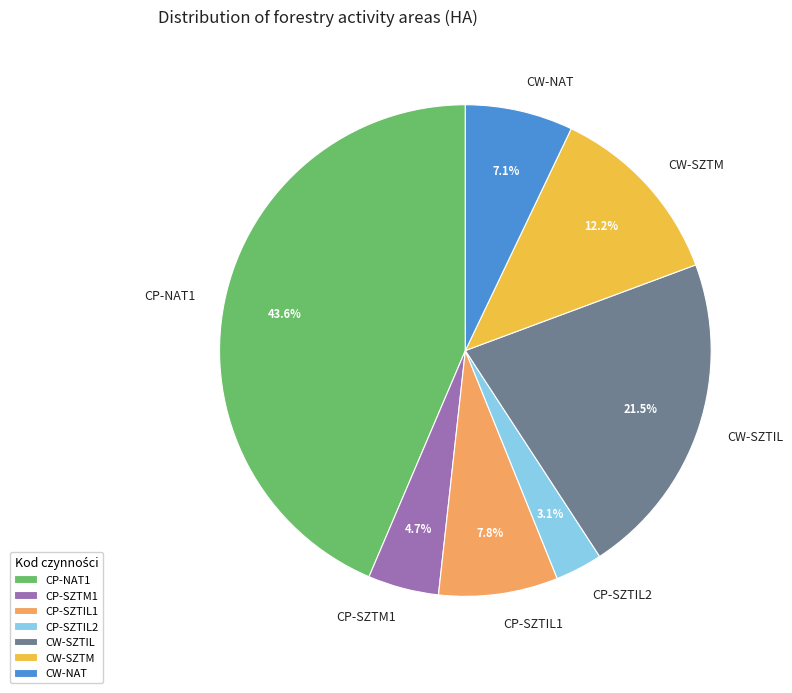

What percentage is the CW-SZTM slice, to the nearest percent?

12%